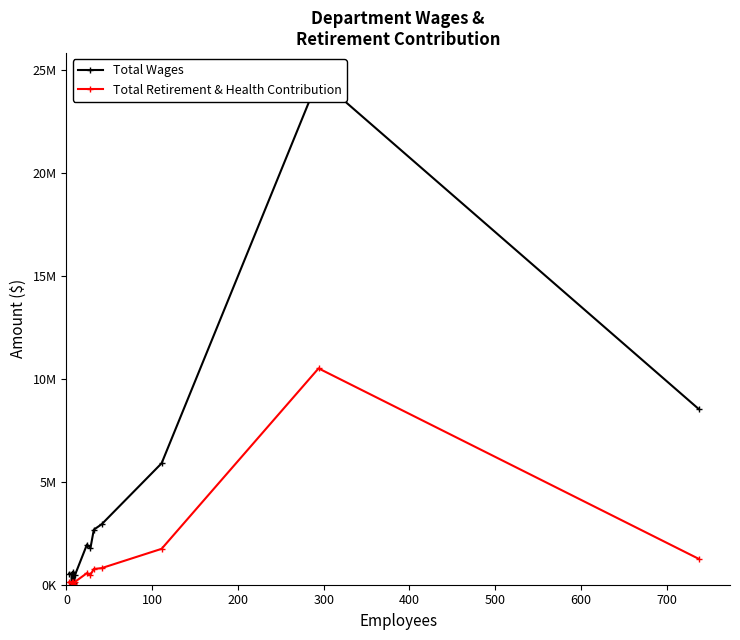

Does the chart display data point markers on the line(s)?

Yes